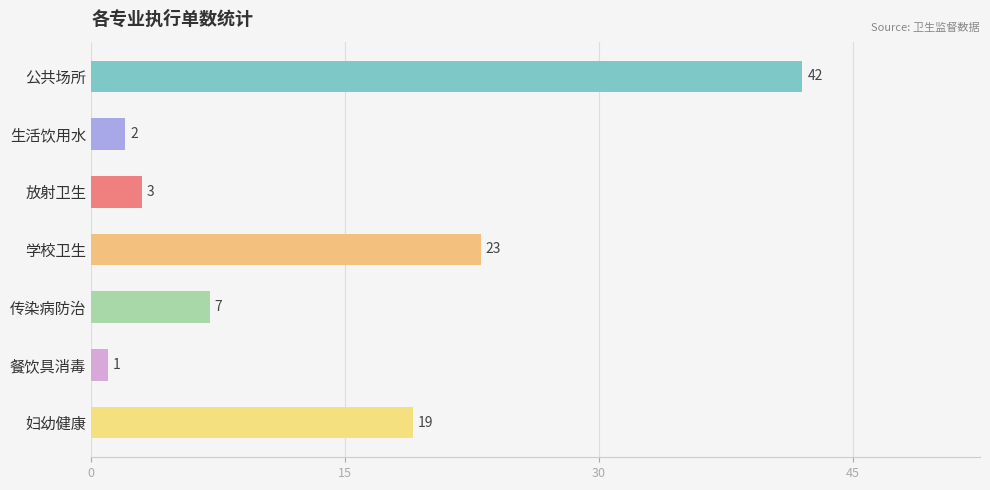

List the labels in order of value, smallest first.

餐饮具消毒, 生活饮用水, 放射卫生, 传染病防治, 妇幼健康, 学校卫生, 公共场所